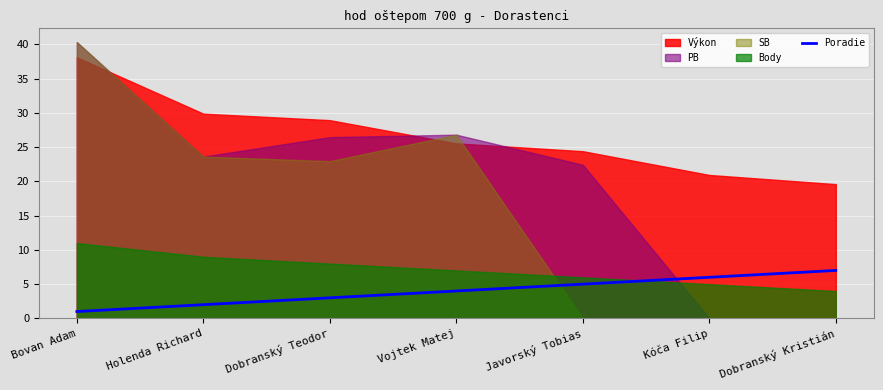

Is it true that Poradie equals 7 at Vojtek Matej?

False